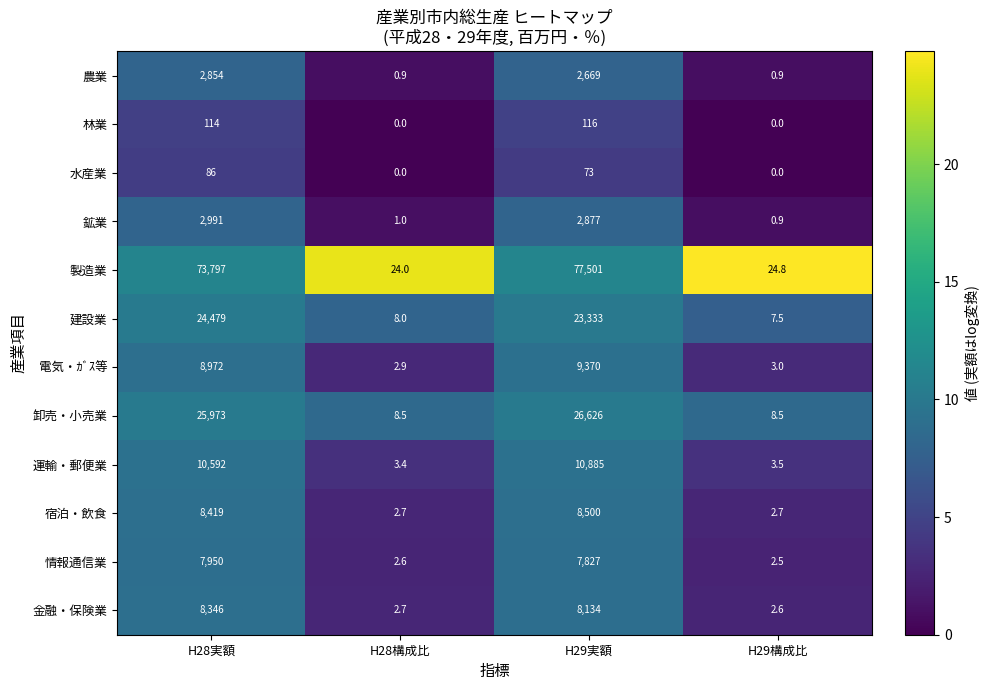

What is the greatest value displayed?

77501.0